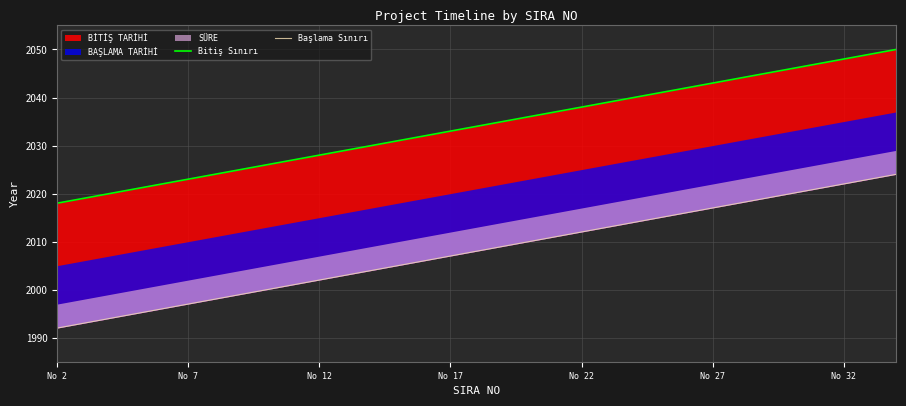

The value of Bitiş Sınırı at 12 is 1181. True or false?

False